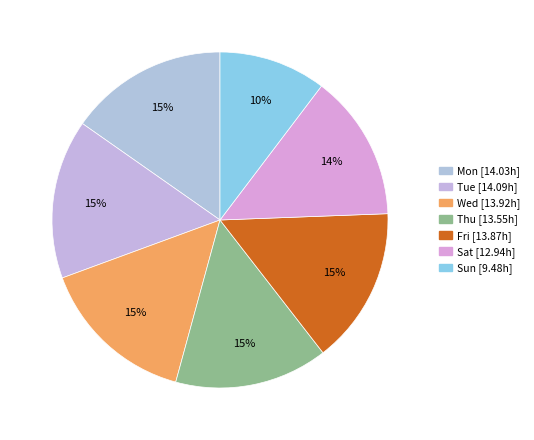

Which slice is the largest?

Tue